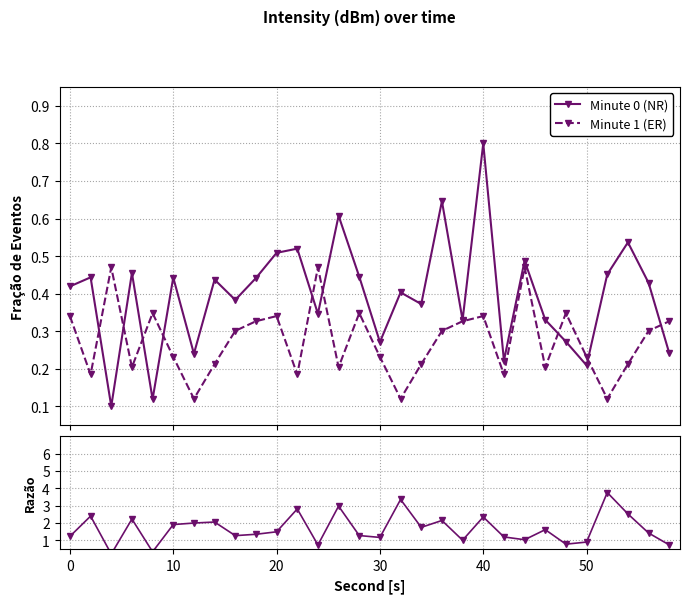

Reading left to right, what are all the values shown in this chart?

Minute 0 (NR): 0.4	0.4	0.1	0.5	0.1	0.4	0.2	0.4	0.4	0.4	0.5	0.5	0.3	0.6	0.4	0.3	0.4	0.4	0.6	0.3	0.8	0.2	0.5	0.3	0.3	0.2	0.5	0.5	0.4	0.2
Minute 1 (ER): 0.3	0.2	0.5	0.2	0.3	0.2	0.1	0.2	0.3	0.3	0.3	0.2	0.5	0.2	0.3	0.2	0.1	0.2	0.3	0.3	0.3	0.2	0.5	0.2	0.3	0.2	0.1	0.2	0.3	0.3
Ratio: 1.2	2.4	0.2	2.2	0.3	1.9	2.0	2.1	1.3	1.4	1.5	2.8	0.7	3.0	1.3	1.2	3.4	1.8	2.1	1.0	2.4	1.2	1.0	1.6	0.8	0.9	3.8	2.5	1.4	0.7